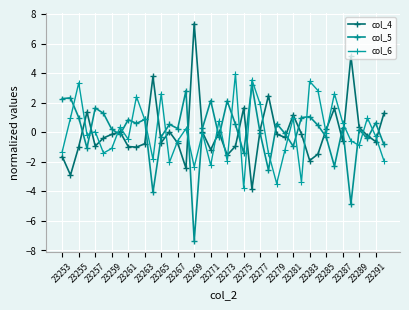

How many lines are shown in the chart?

3